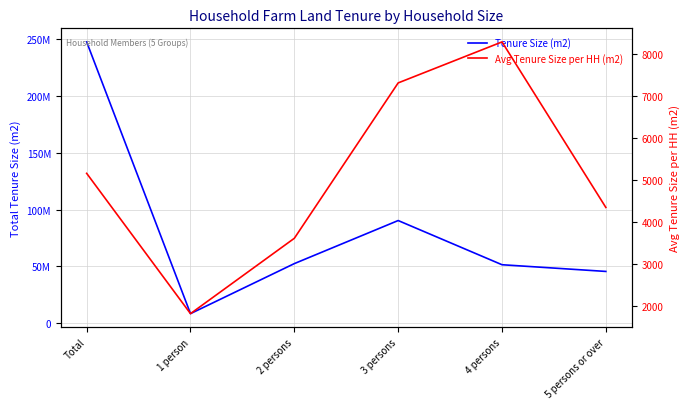

What is the spread (max minus min) of values at Total?

247847838.6